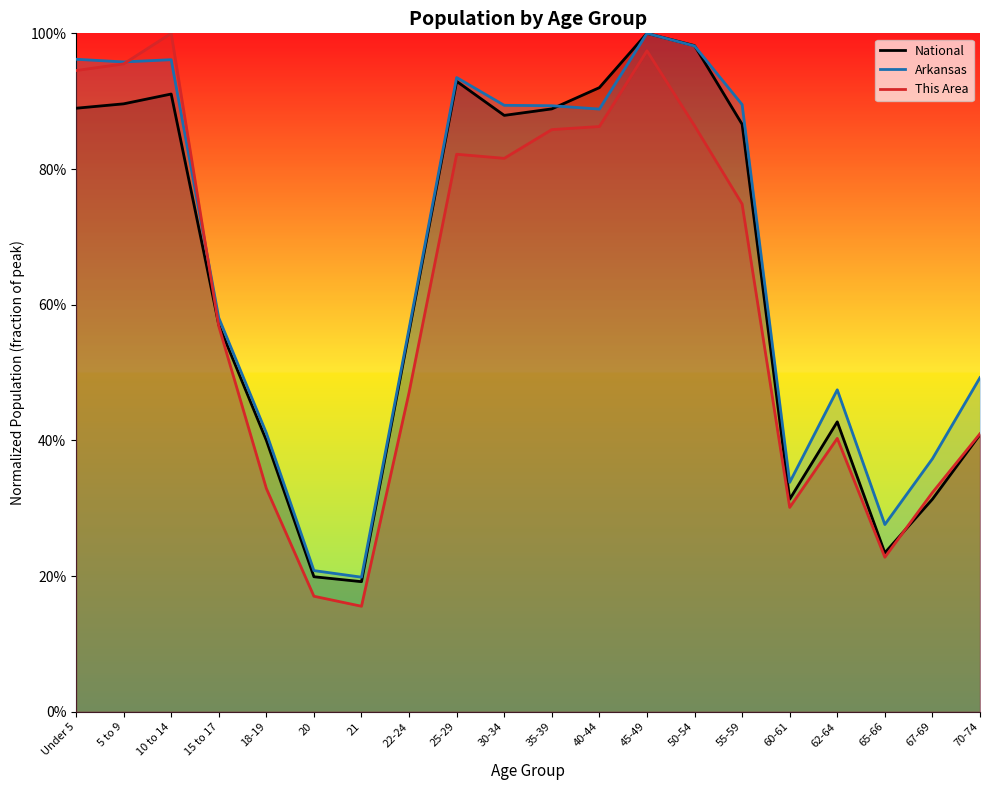

What are all the series names shown in the legend?

National, Arkansas, This Area